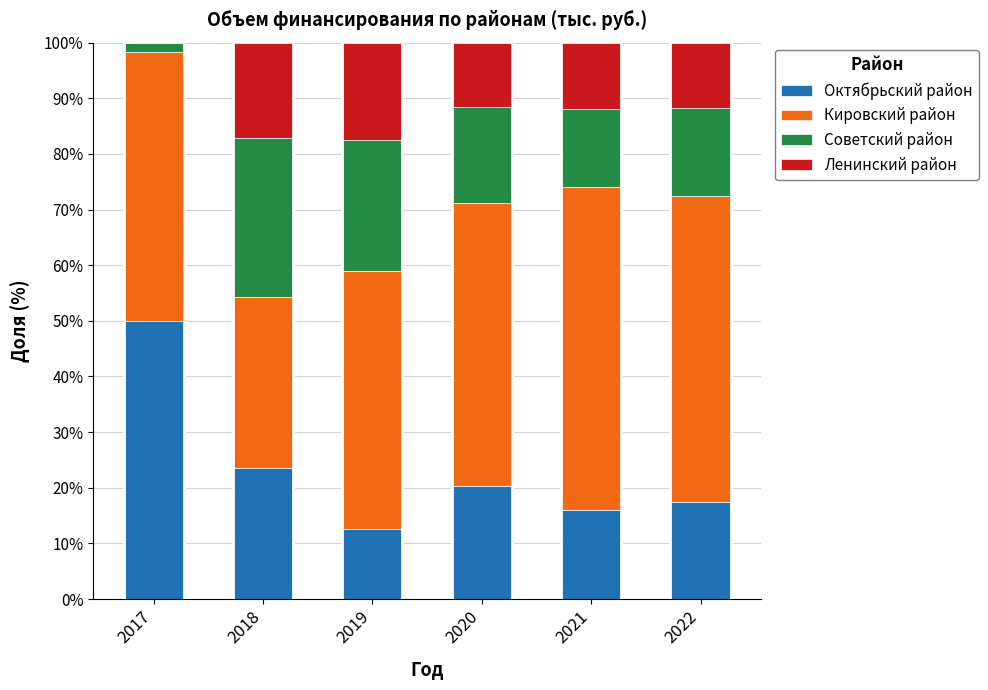

Where is Октябрьский район nearest to the value 31?

2018